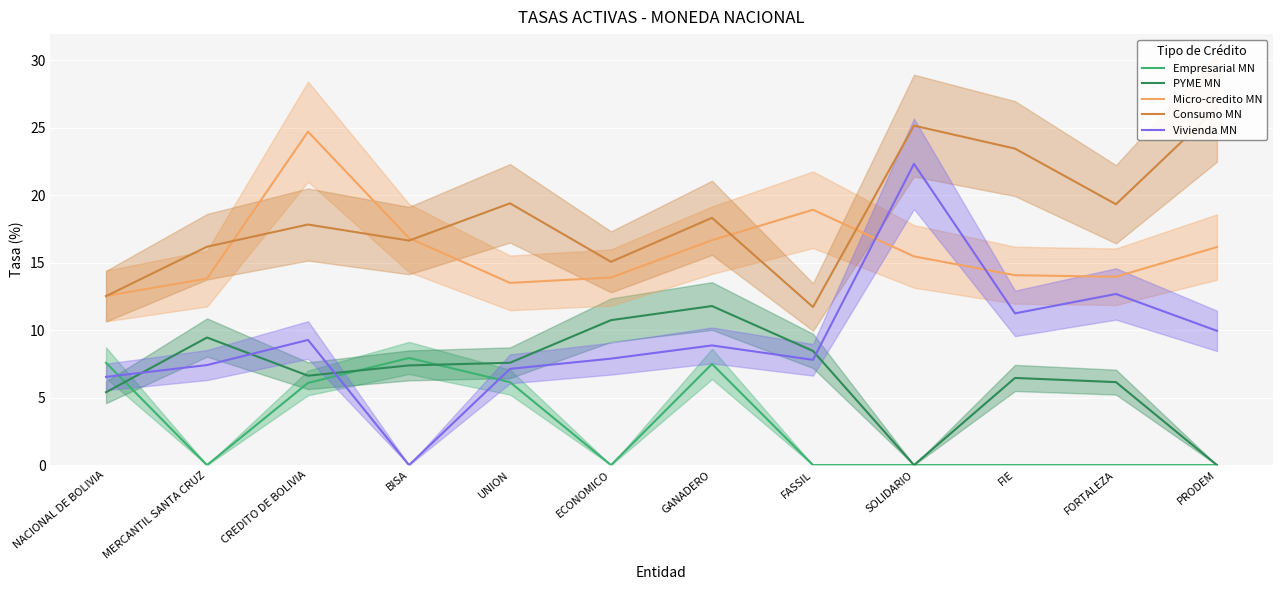

At which category does PYME MN reach its first local peak?

MERCANTIL SANTA CRUZ